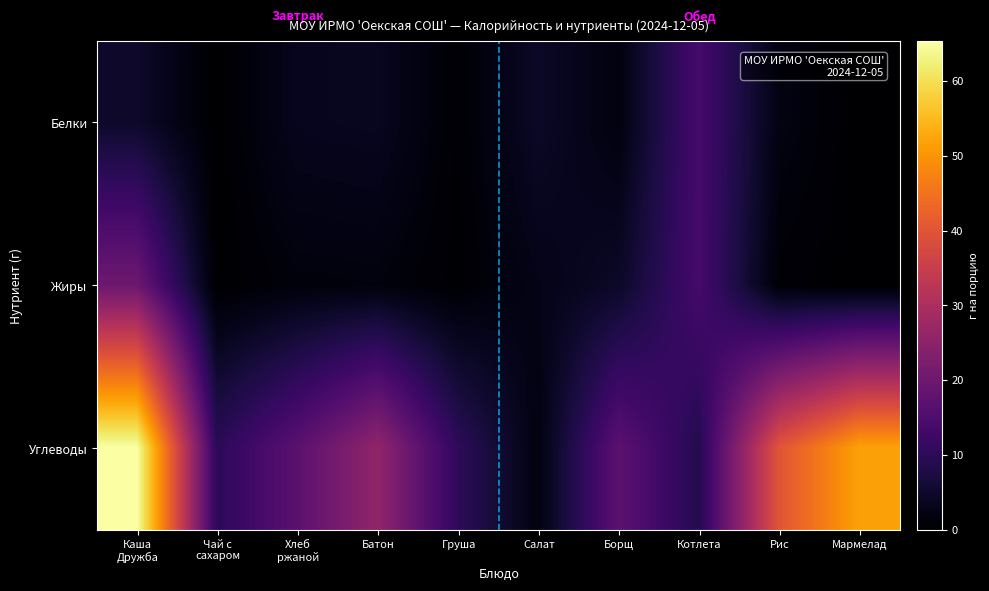

How many categories are shown in the chart?

10